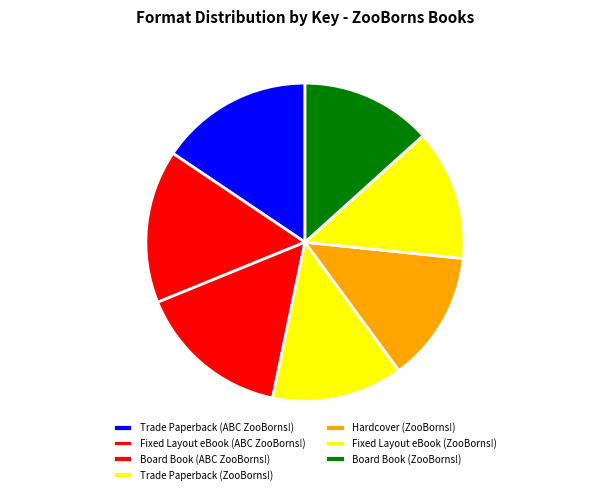

Is the sum of Board Book (ZooBorns!) and Hardcover (ZooBorns!) greater than half?

No